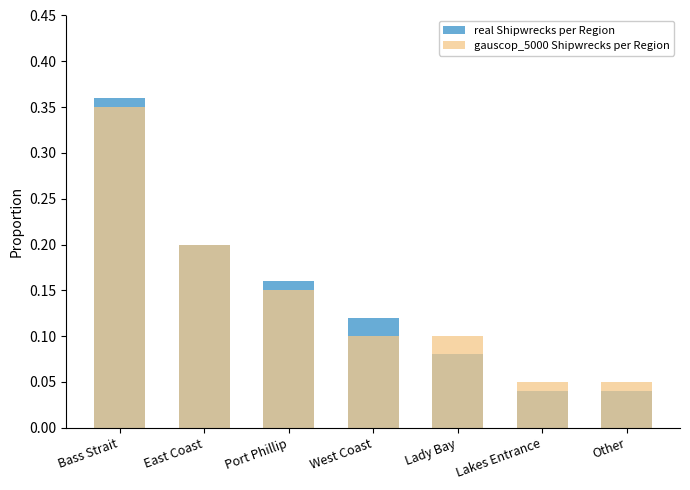

The gauscop_5000 Shipwrecks per Region series shows 0.2 at East Coast. True or false?

True